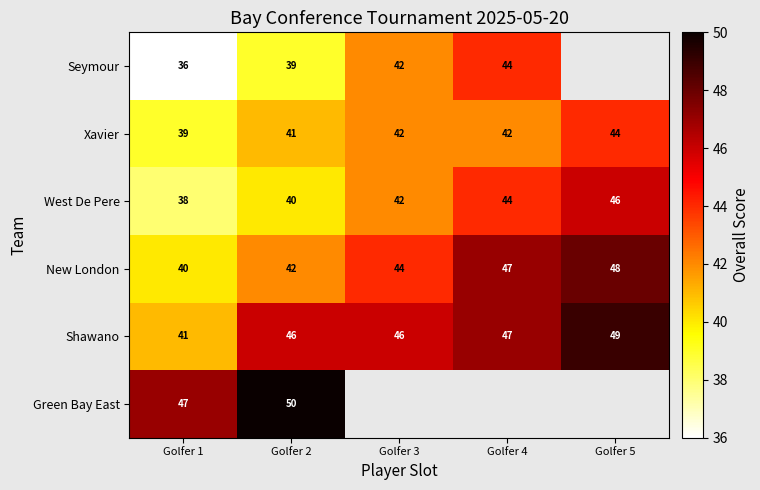

How many Xavier values are between 41 and 42?

3